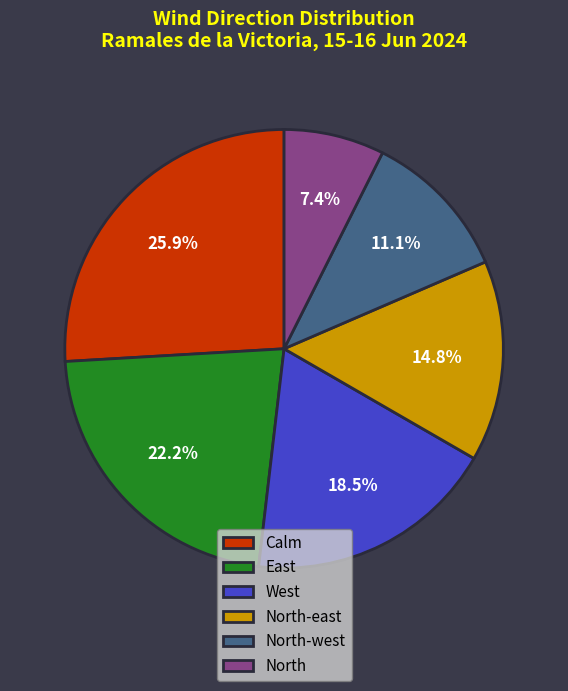

Rank the categories by value from highest to lowest.

Calm, East, West, North-east, North-west, North